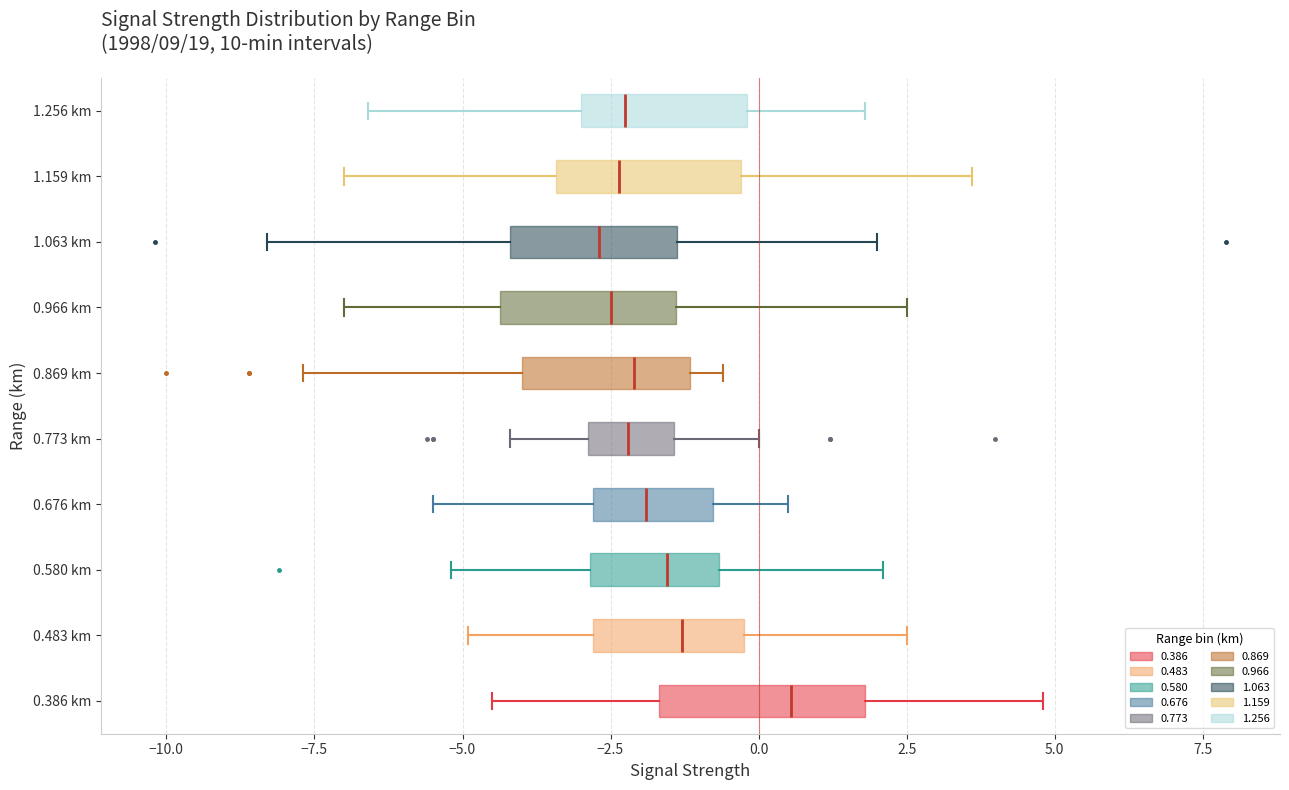

Reading bottom to top, transcribe this box plot: for each box, give where its median line is, the range the box spans, and where its two whiskers end, as read against the x-axis. The values are not printed on the chart, so give them approximately, as read against the axis.

0.386 km: median 0.5, box -1.5 to 2.0, whiskers -4.5 to 5.0
0.483 km: median -1.5, box -3.0 to 0.0, whiskers -5.0 to 2.5
0.580 km: median -1.5, box -3.0 to -0.5, whiskers -5.0 to 2.0
0.676 km: median -2.0, box -3.0 to -1.0, whiskers -5.5 to 0.5
0.773 km: median -2.0, box -3.0 to -1.5, whiskers -4.0 to 0.0
0.869 km: median -2.0, box -4.0 to -1.0, whiskers -7.5 to -0.5
0.966 km: median -2.5, box -4.5 to -1.5, whiskers -7.0 to 2.5
1.063 km: median -2.5, box -4.0 to -1.5, whiskers -8.5 to 2.0
1.159 km: median -2.5, box -3.5 to -0.5, whiskers -7.0 to 3.5
1.256 km: median -2.0, box -3.0 to 0.0, whiskers -6.5 to 2.0